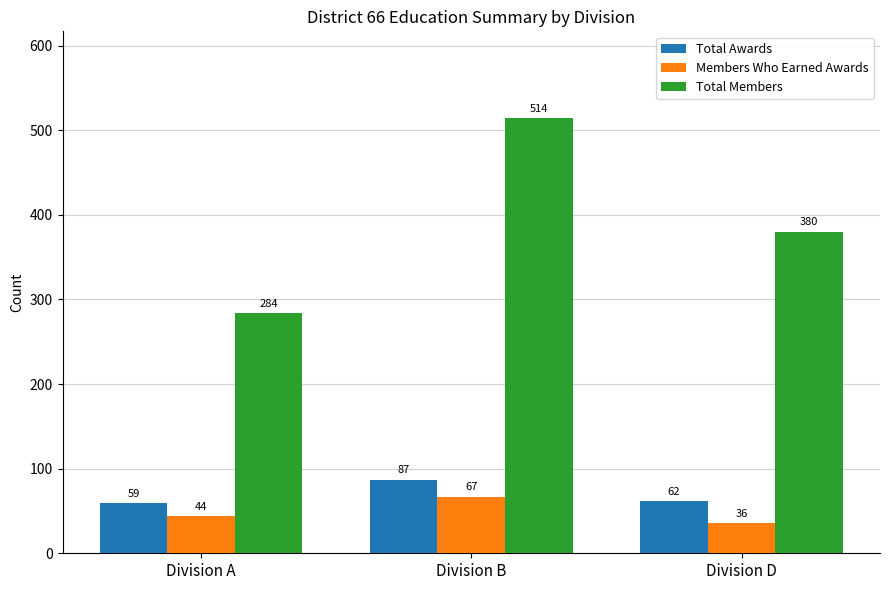

True or false: Total Awards has a value of 87 at Division B.

True